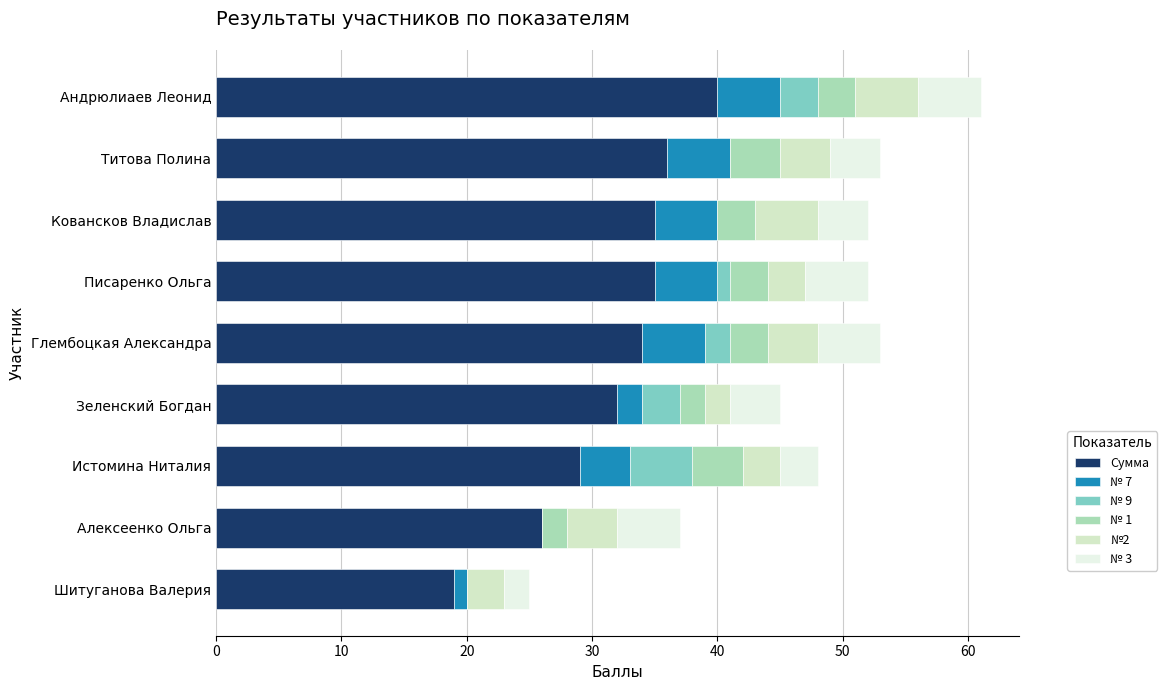

At which label does Сумма reach its peak?

Андрюлиаев Леонид